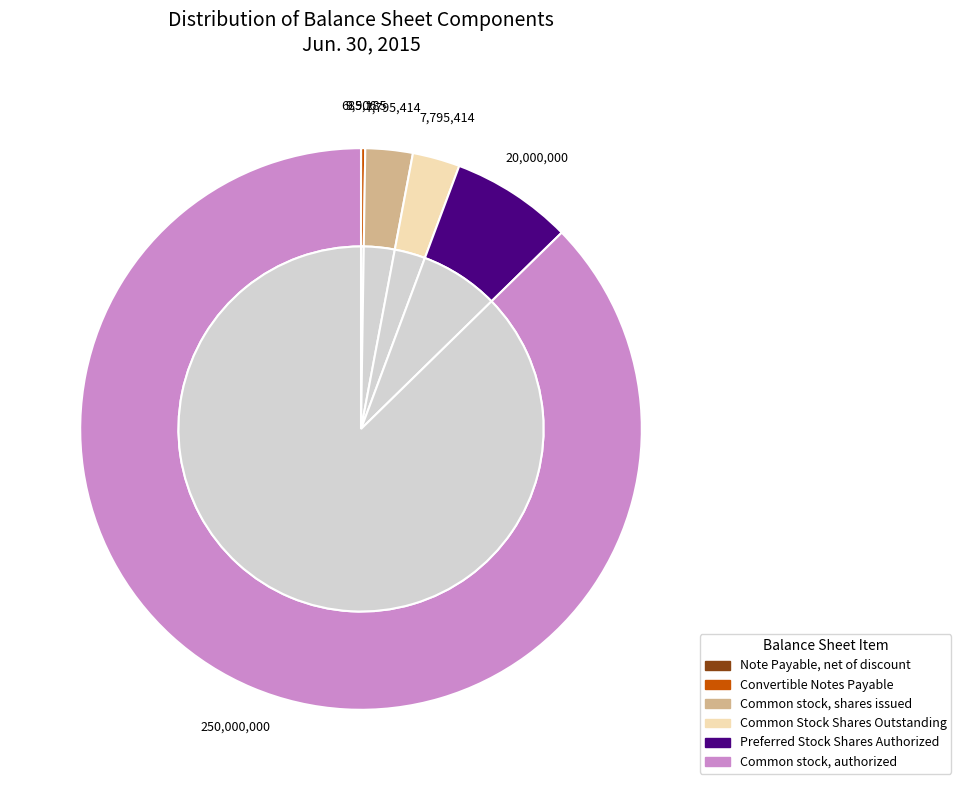

The Preferred Stock Shares Authorized slice represents 7% of the pie. True or false?

True